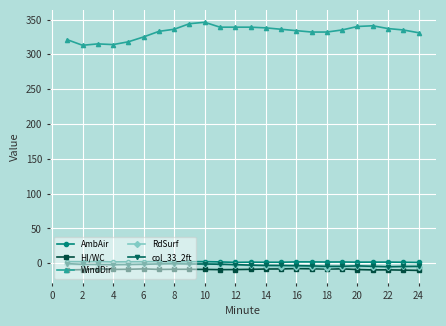

True or false: RdSurf has more than 2 points higher than both neighbors.

True